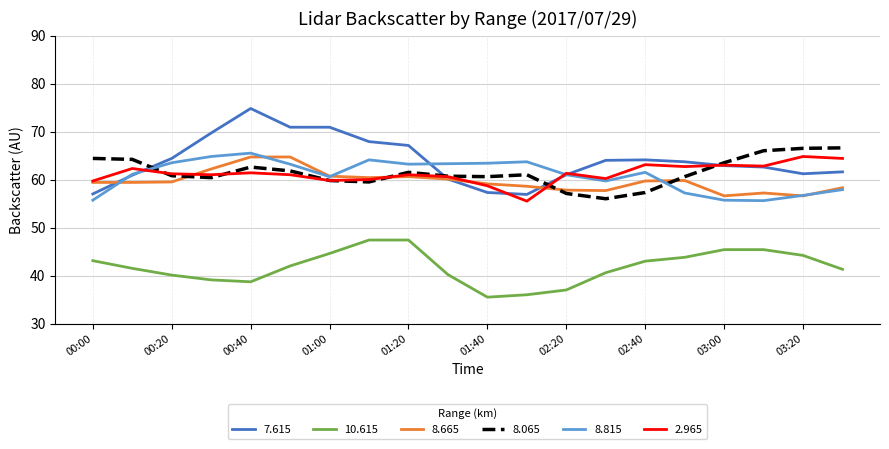

Which series has the largest range (max minus min)?

7.615